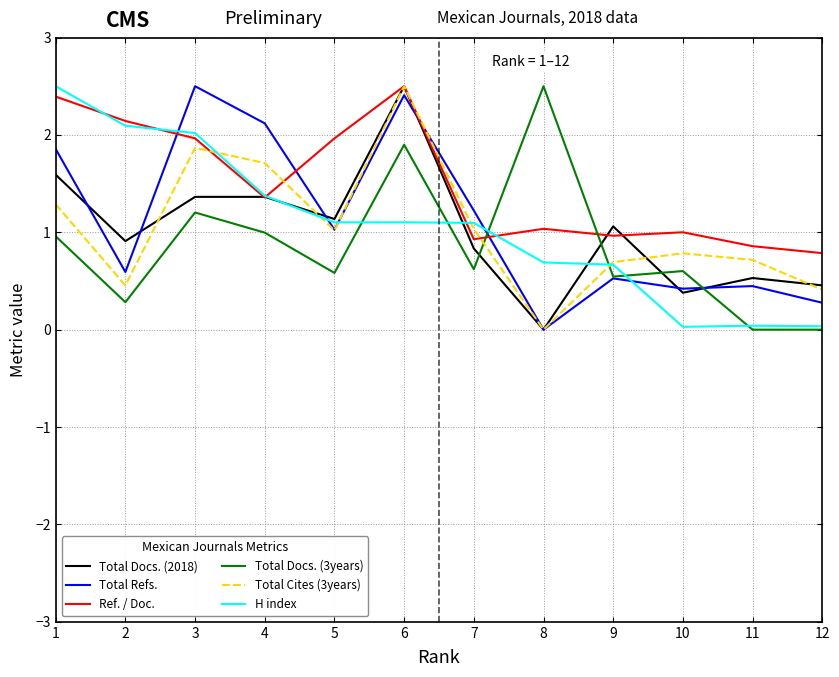

Does the chart display data point markers on the line(s)?

No